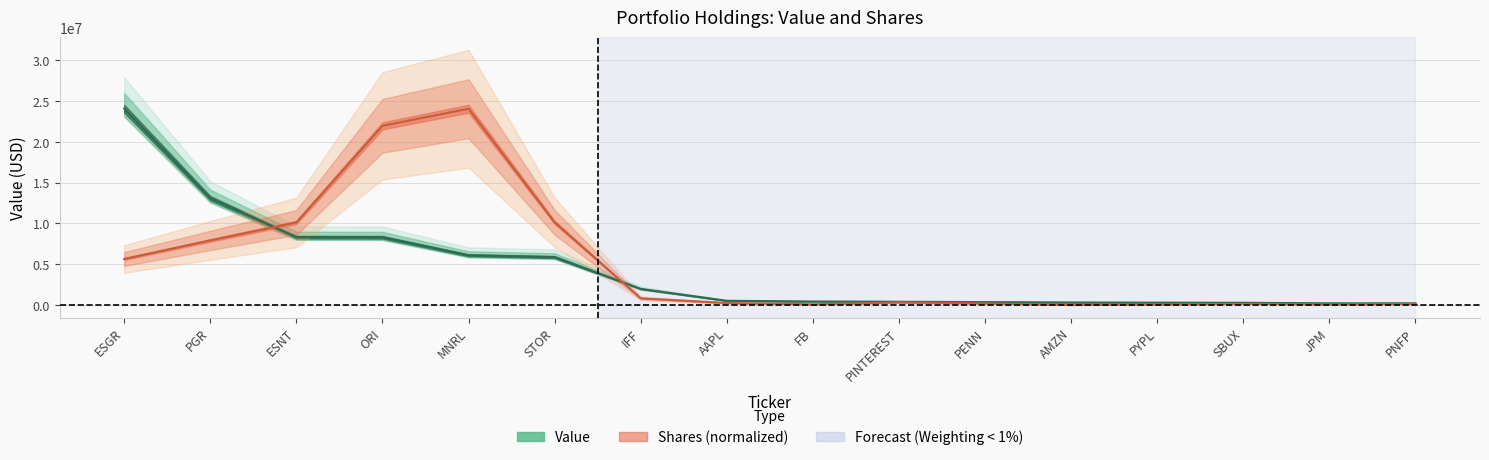

True or false: Value and Shares intersect in this chart.

True